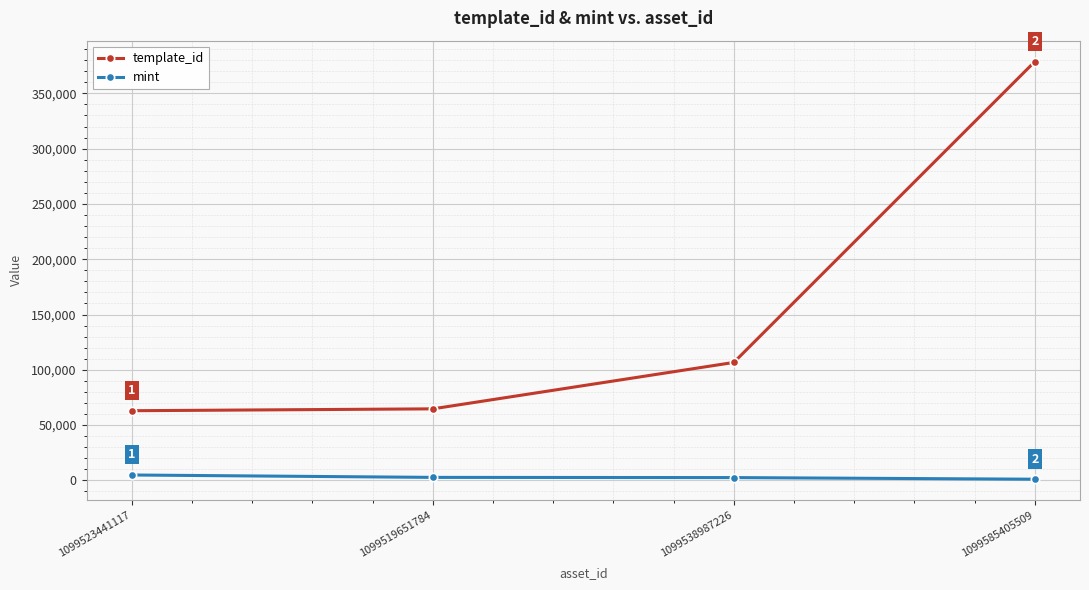

What is the label of the 1st point from the right?

1099585405509